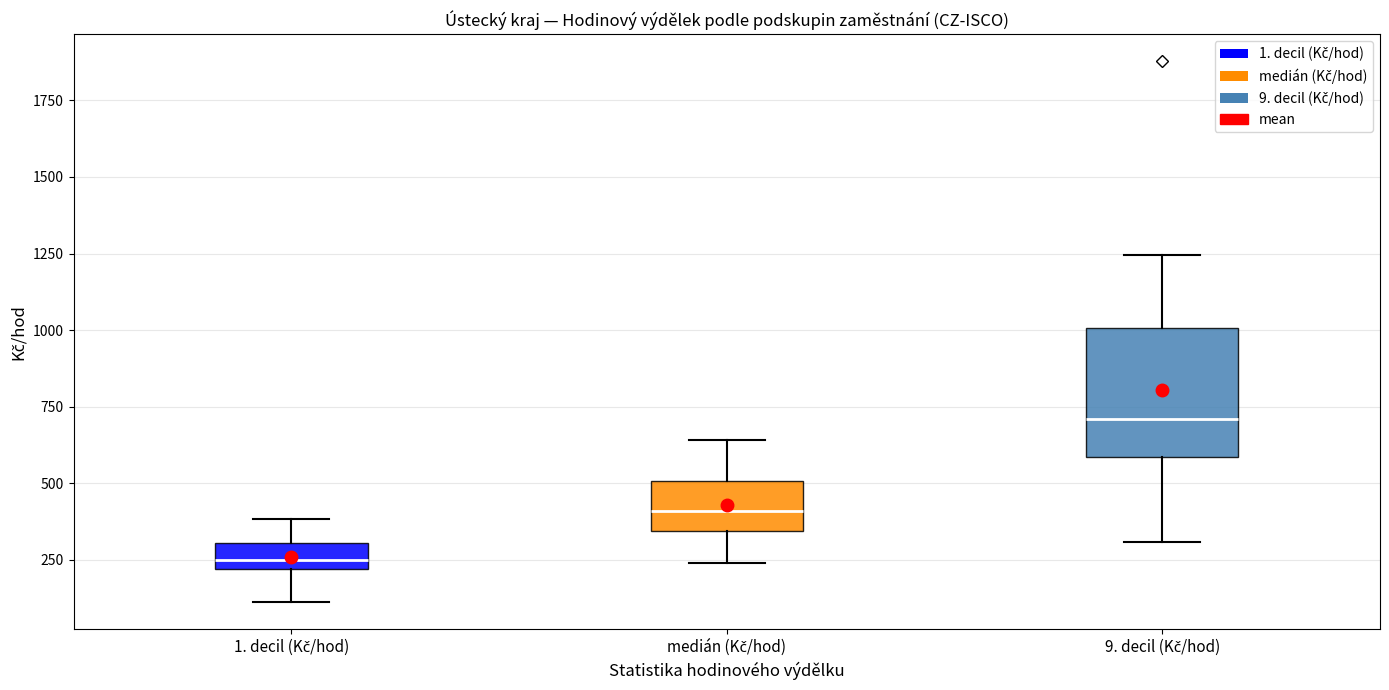

Comparing the boxes themselves (not the whiskers), which one is the tallest?

9. decil (Kč/hod)